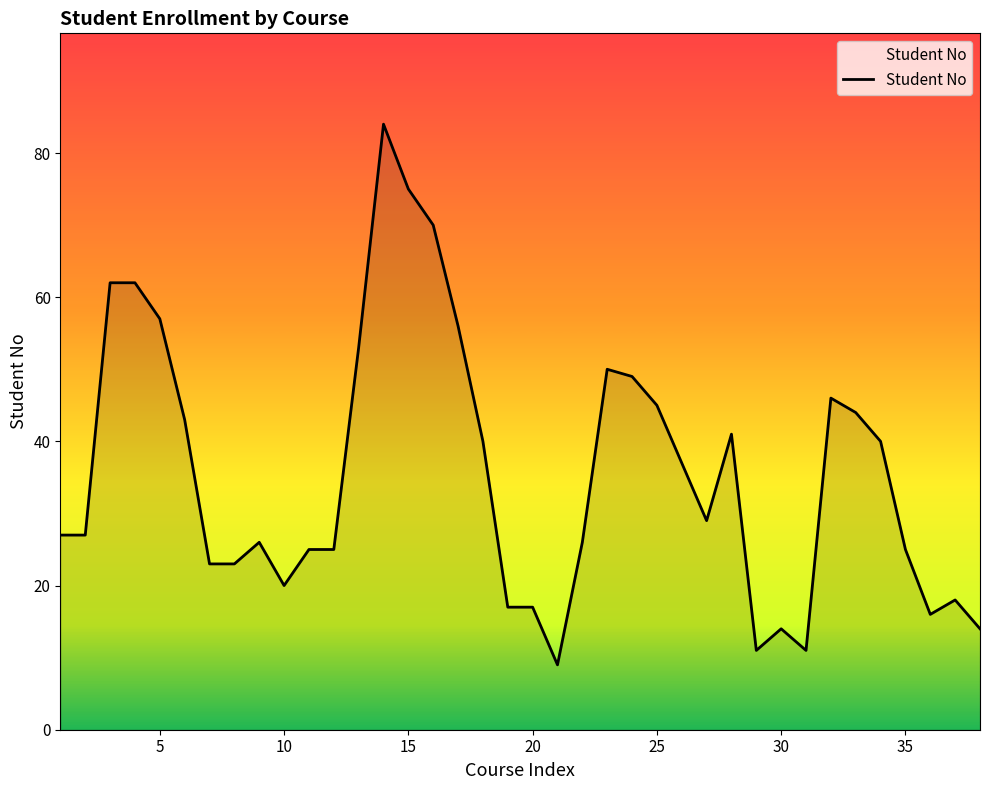

What is the difference between the maximum and minimum values?

75